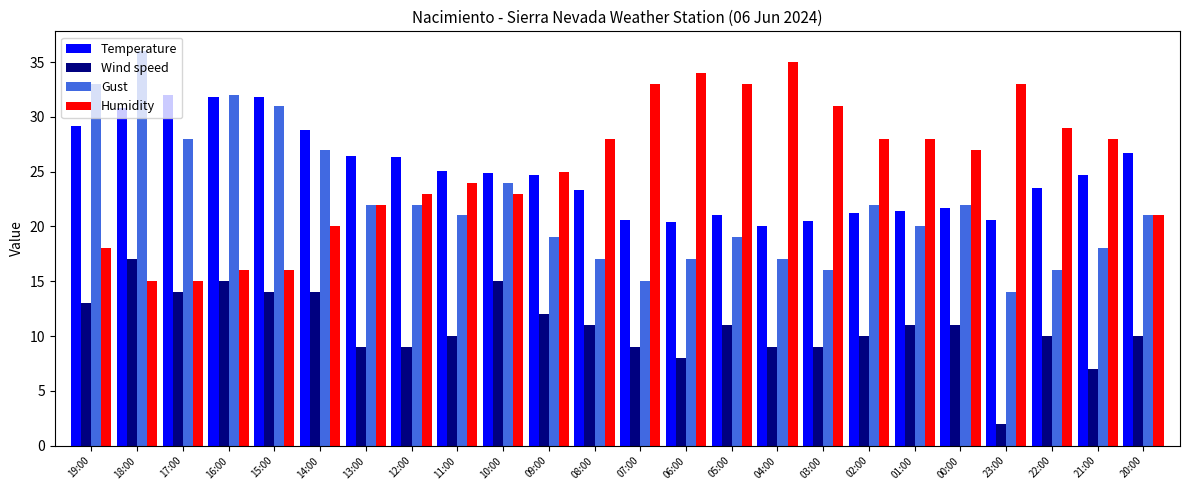

Which series has the largest total across all categories?

Humidity